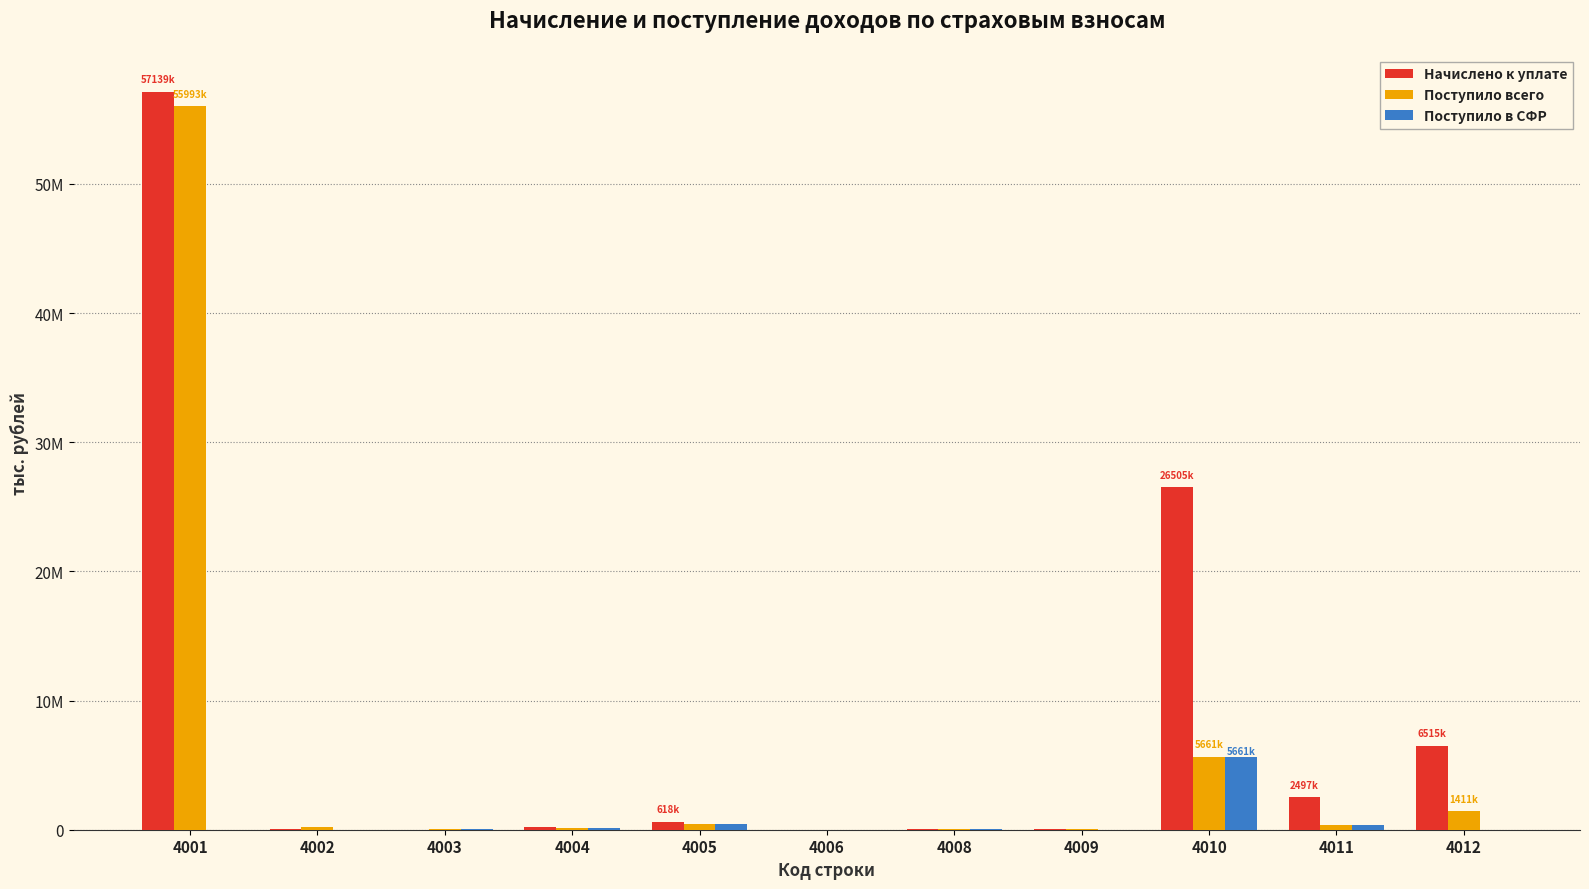

What is the total value across all series at 4002?

273618